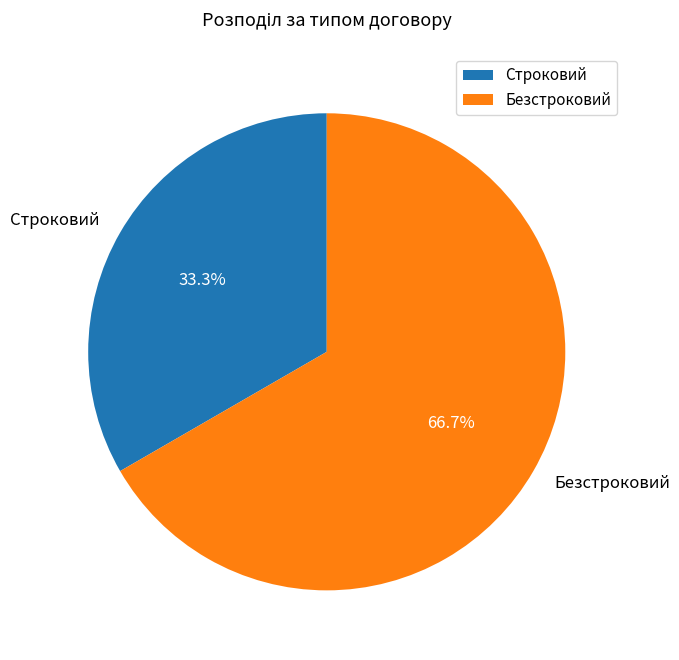

What is the ratio of the value at Безстроковий to the value at Строковий?

2.0